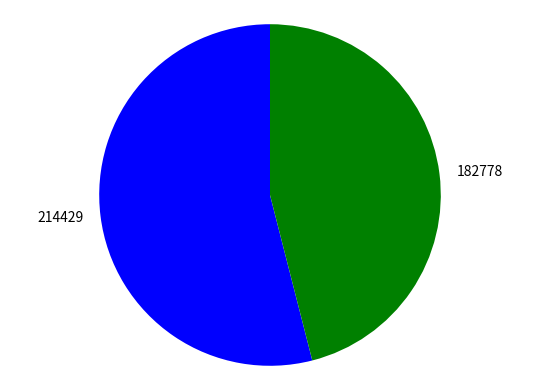

Approximately how many times larger is the value at 214429 compared to 182778?

1.2